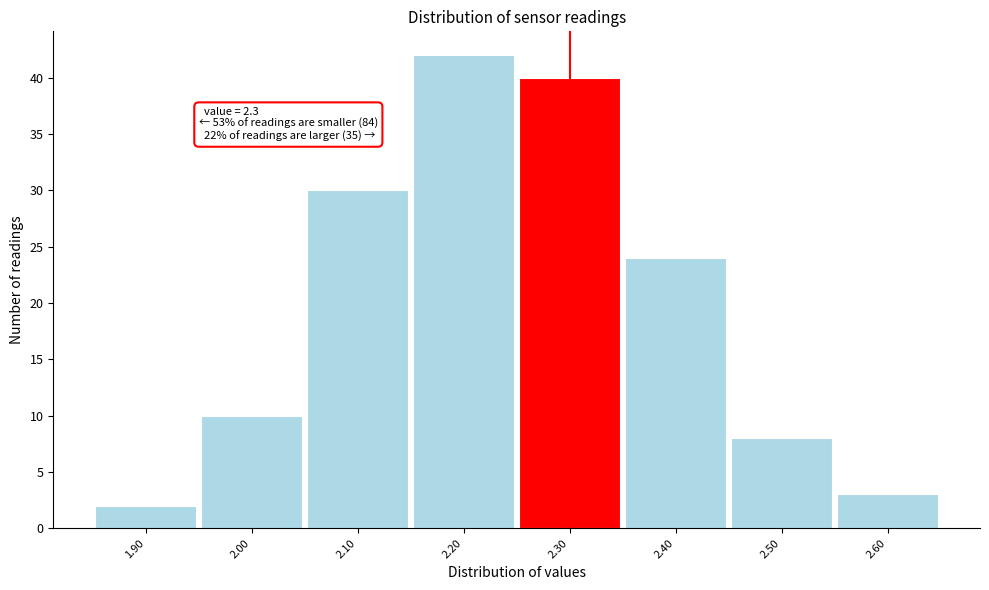

Over which range of the x-axis is the bar tallest?

2.15 to 2.25